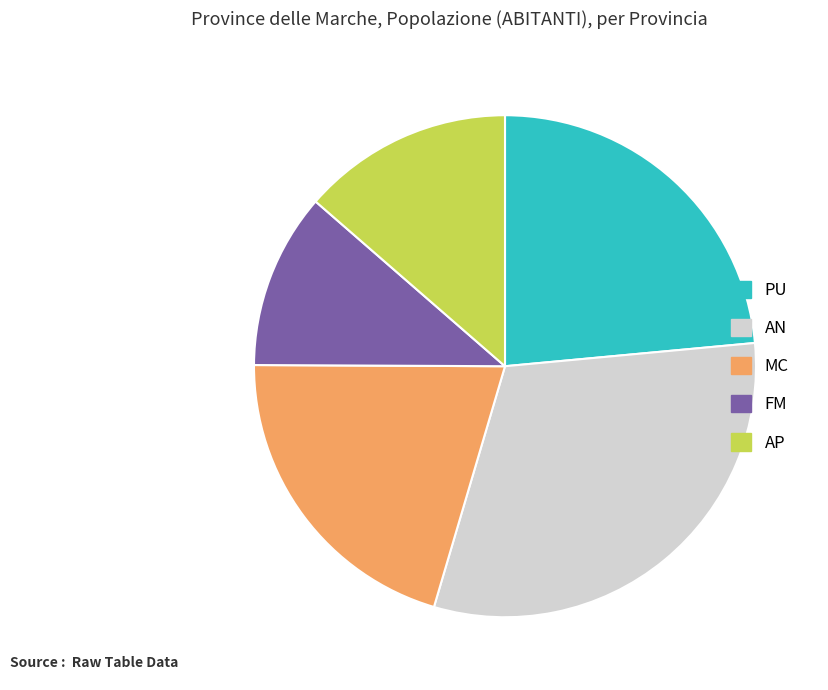

The AN slice represents 41% of the pie. True or false?

False